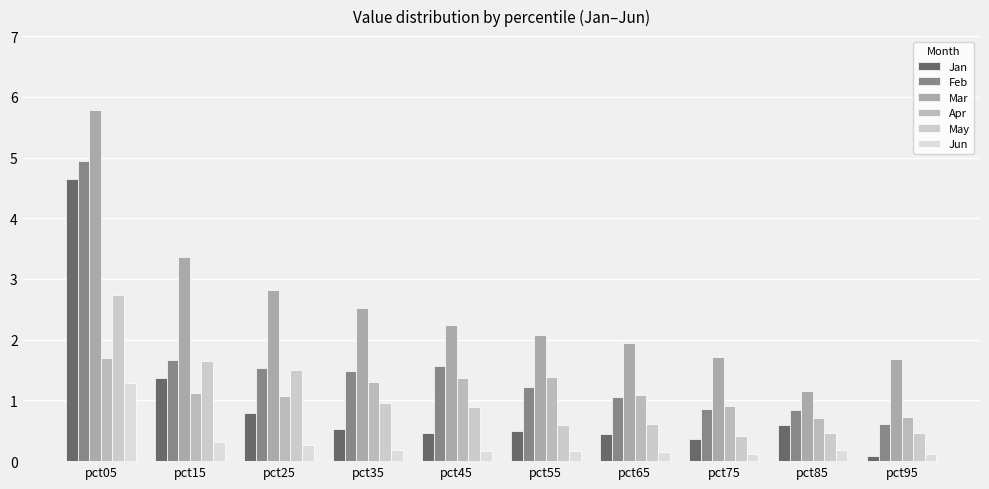

What are all the series names shown in the legend?

Jan, Feb, Mar, Apr, May, Jun